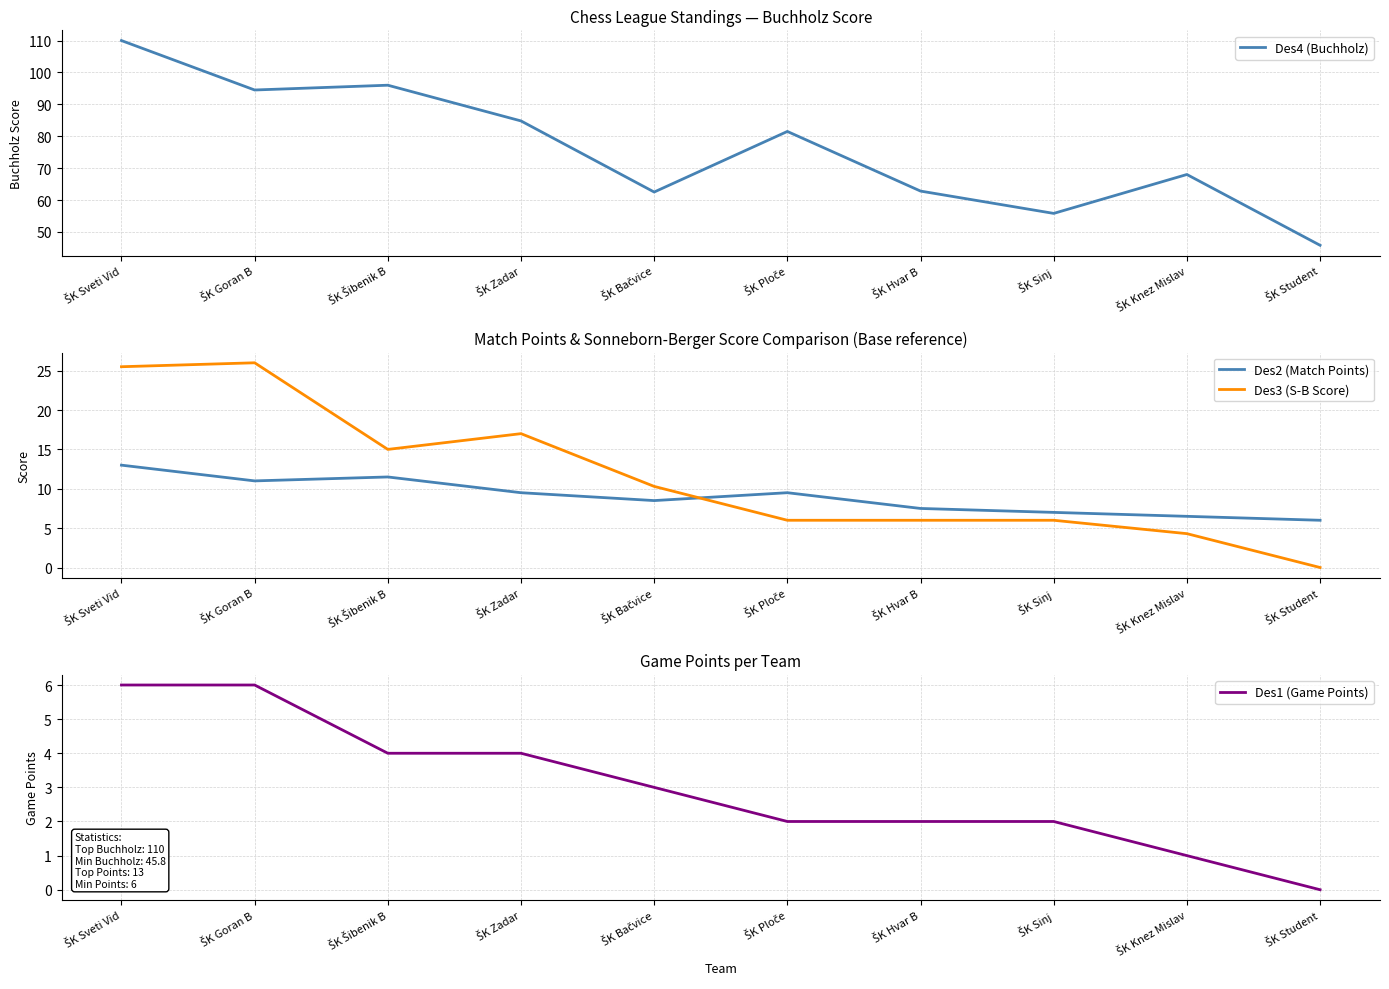

What is the difference between the highest and lowest values at ŠK Student?

45.8